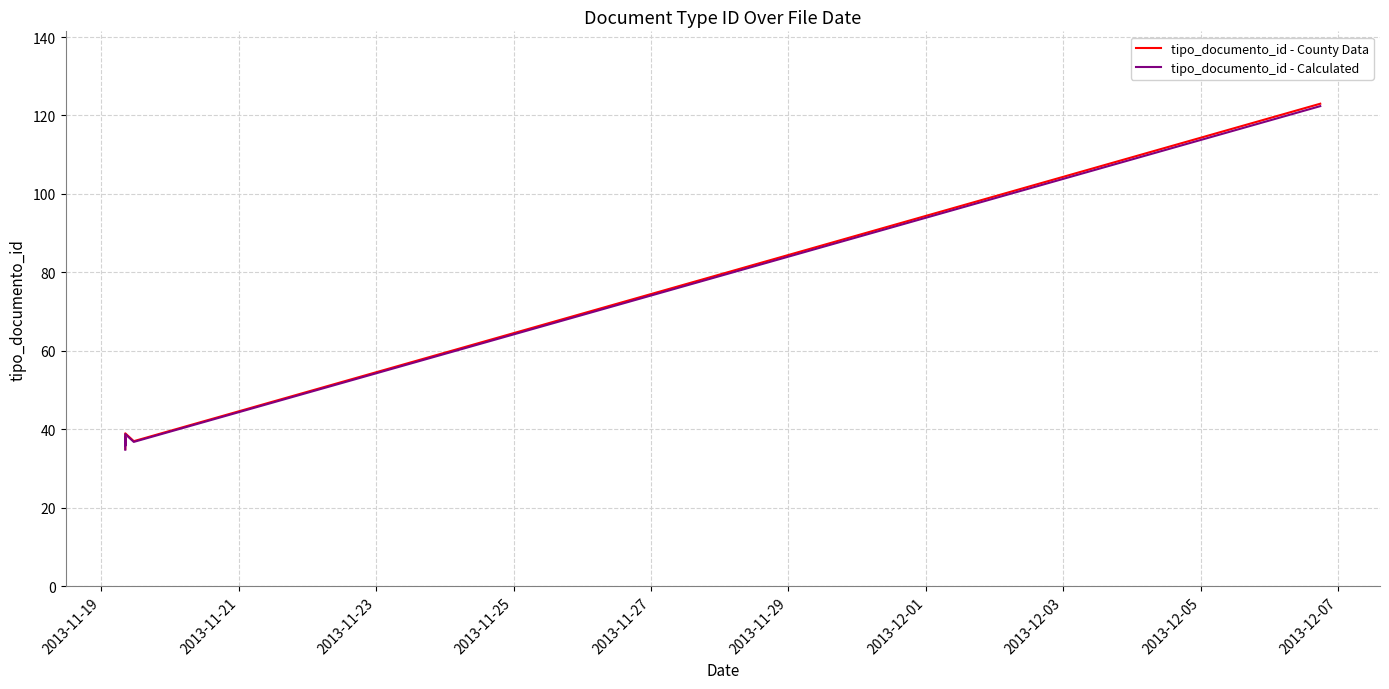

Which series has the largest total across all categories?

tipo_documento_id - County Data